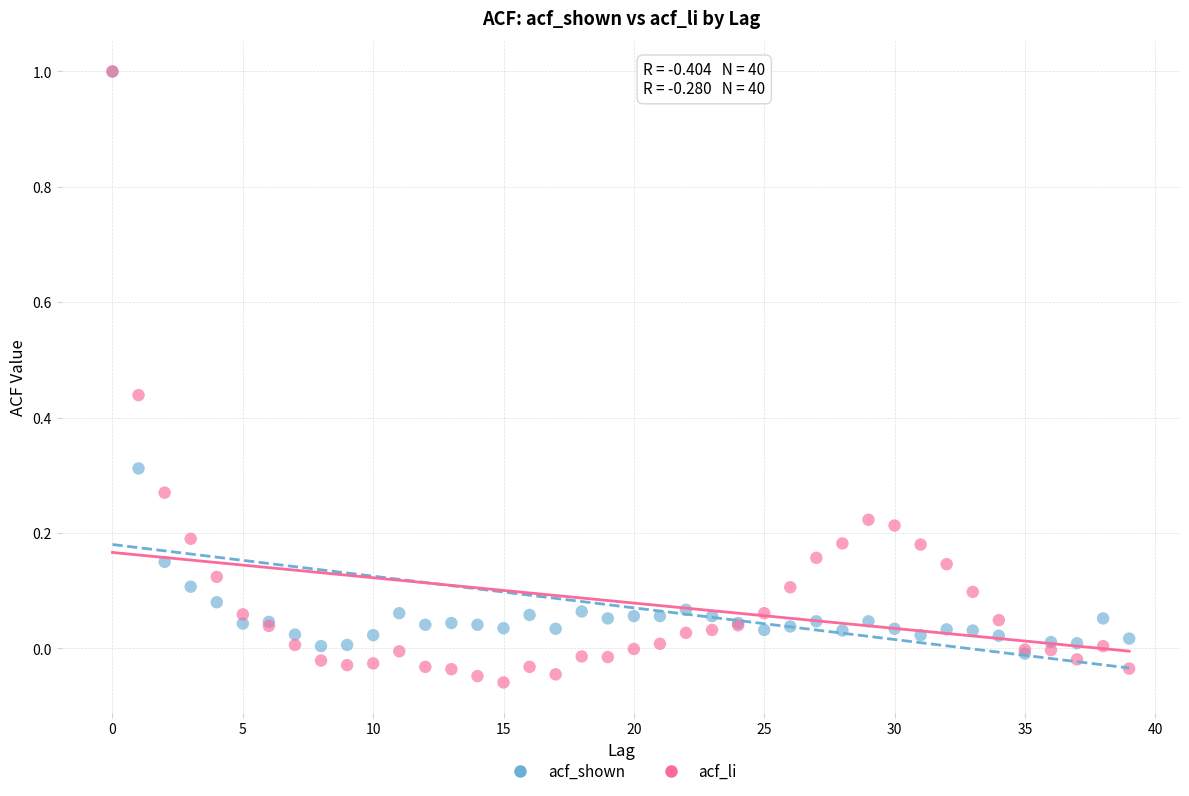

What are all the series names shown in the legend?

acf_shown, acf_li